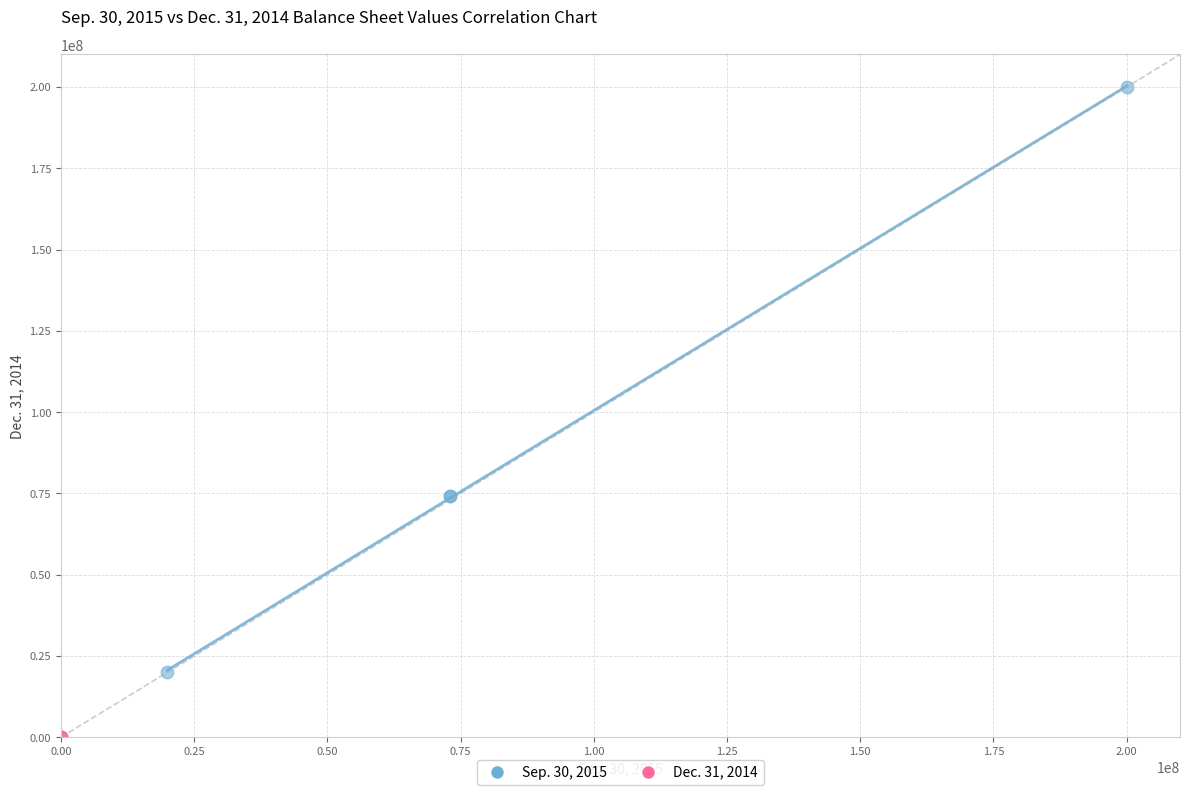

Which series contains the lowest Y value?

Dec. 31, 2014